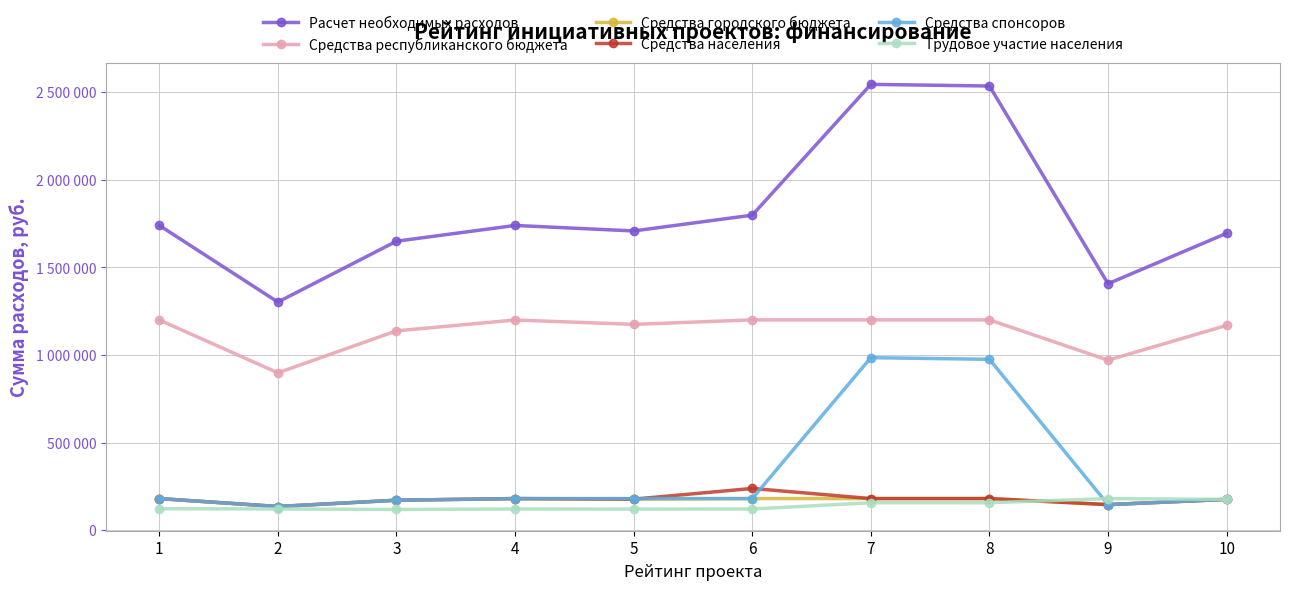

Does the chart have visible grid lines?

Yes